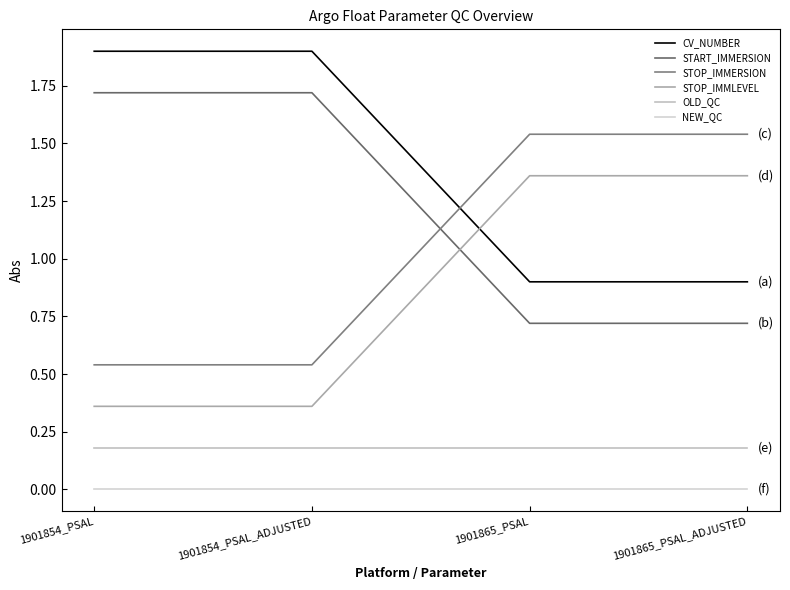

What is the spread (max minus min) of values at 1901865_PSAL_ADJUSTED?

1.5